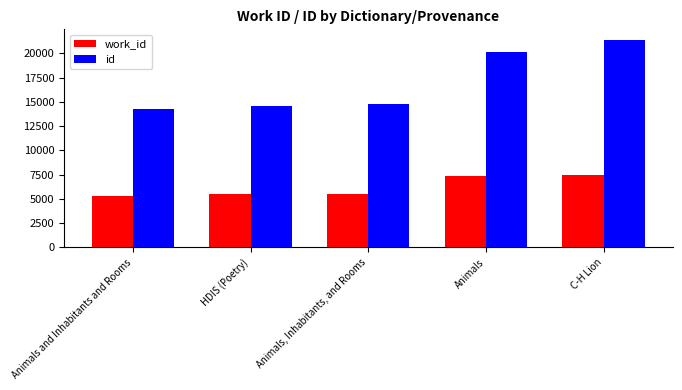

What is the spread (max minus min) of values at C-H Lion?

13918